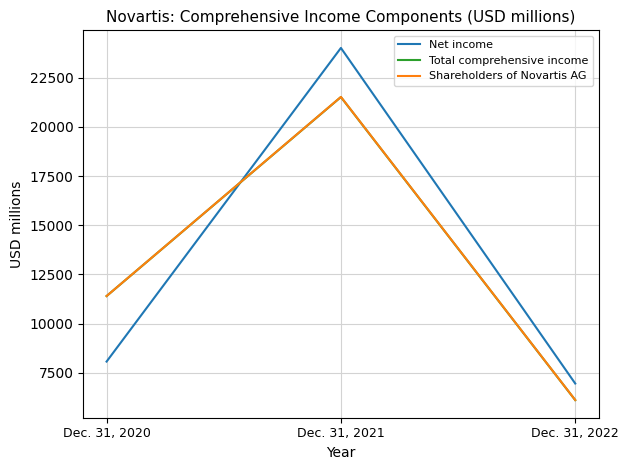

What is the spread (max minus min) of values at Dec. 31, 2021?

2497